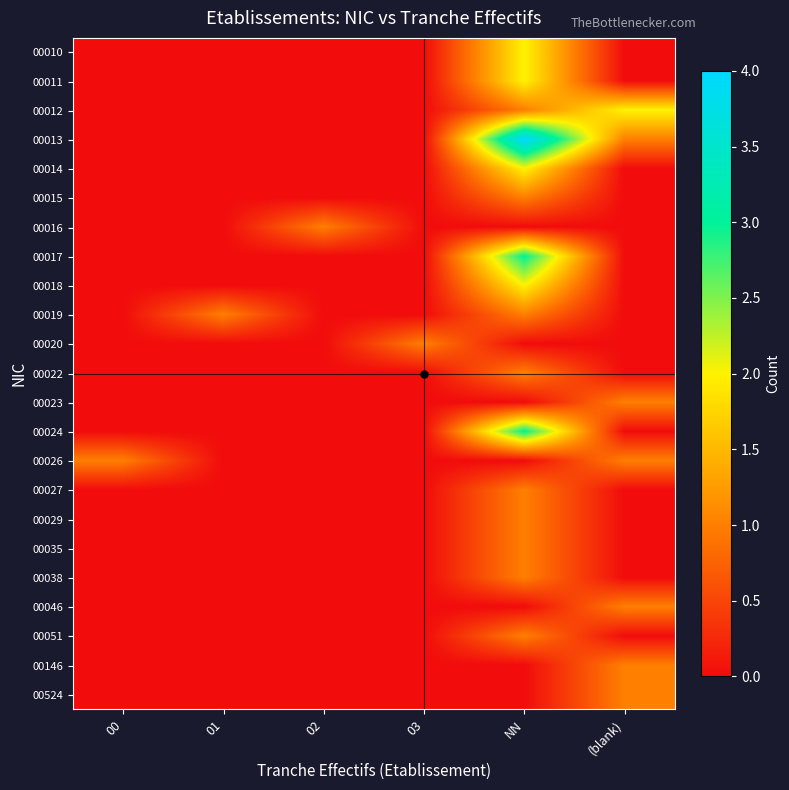

Which label corresponds to the largest value in the chart?

NN